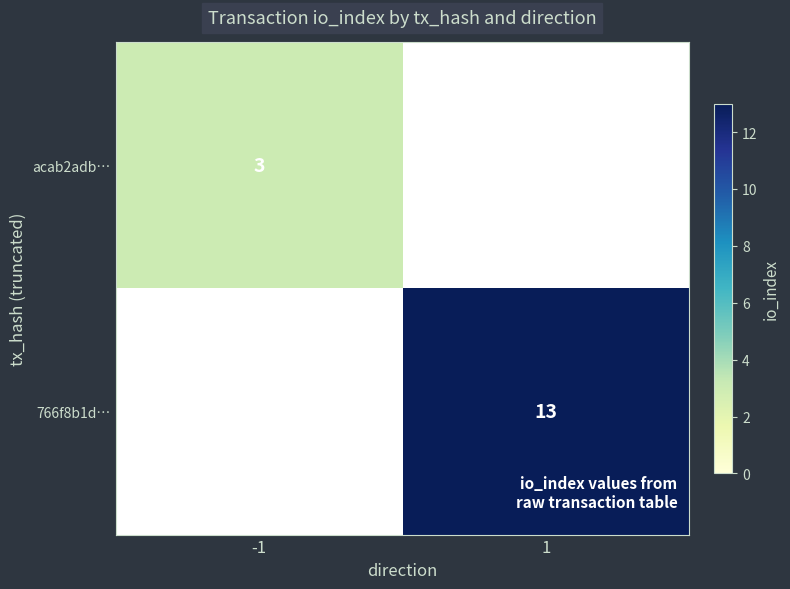

Which category has the highest value across all series?

1